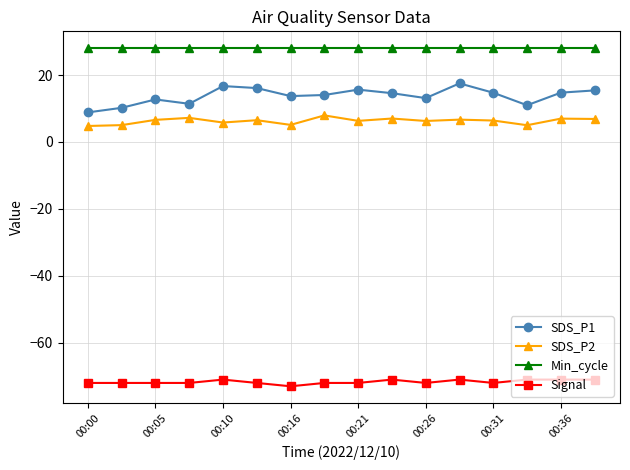

List the series in order of their peak value, highest first.

Min_cycle, SDS_P1, SDS_P2, Signal